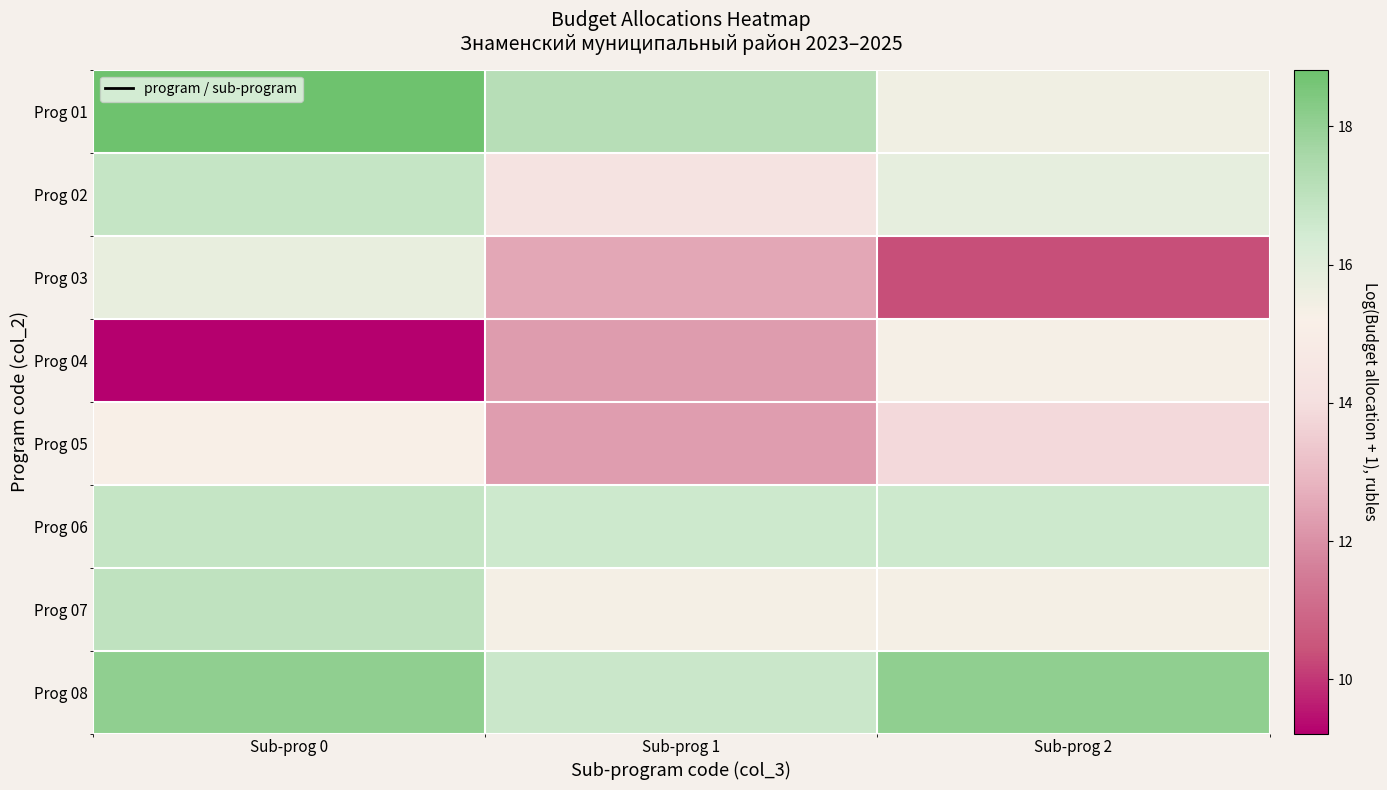

At which category does the chart reach its minimum across all series?

Sub-prog 0